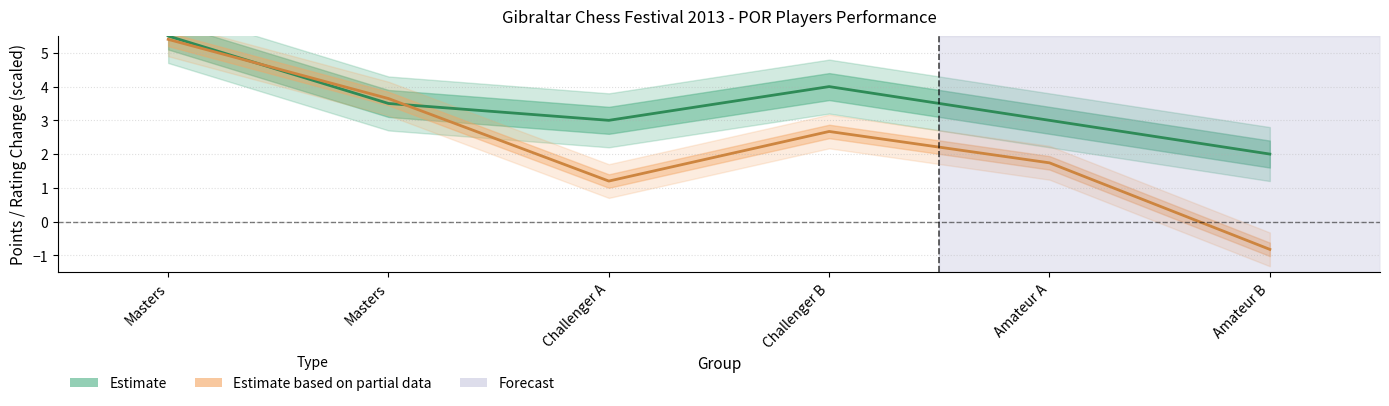

What is the highest value of the Points series?

5.5